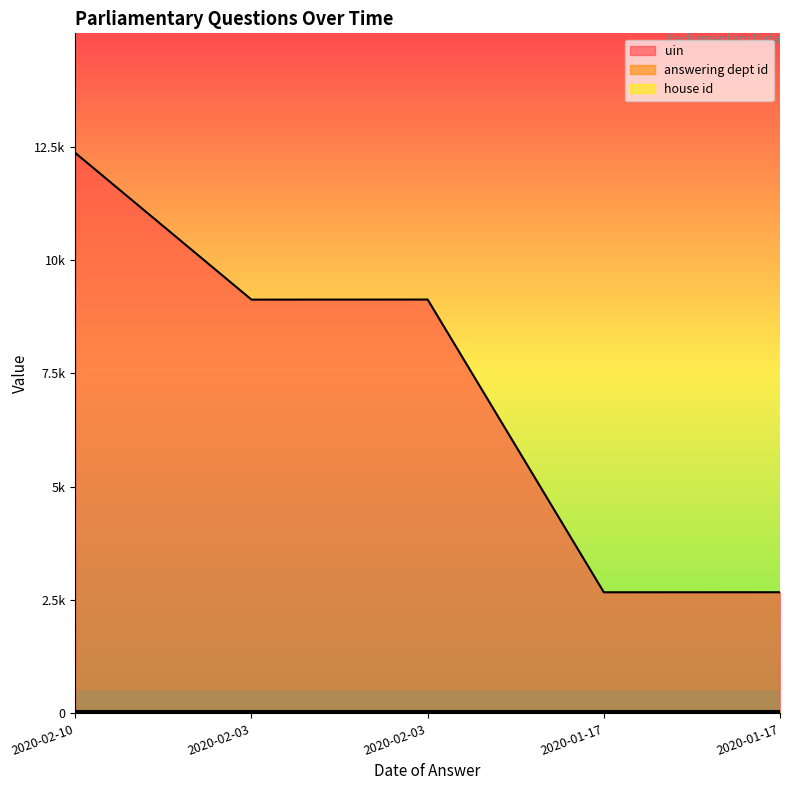

At which label is house id closest to 1?

2020-02-10